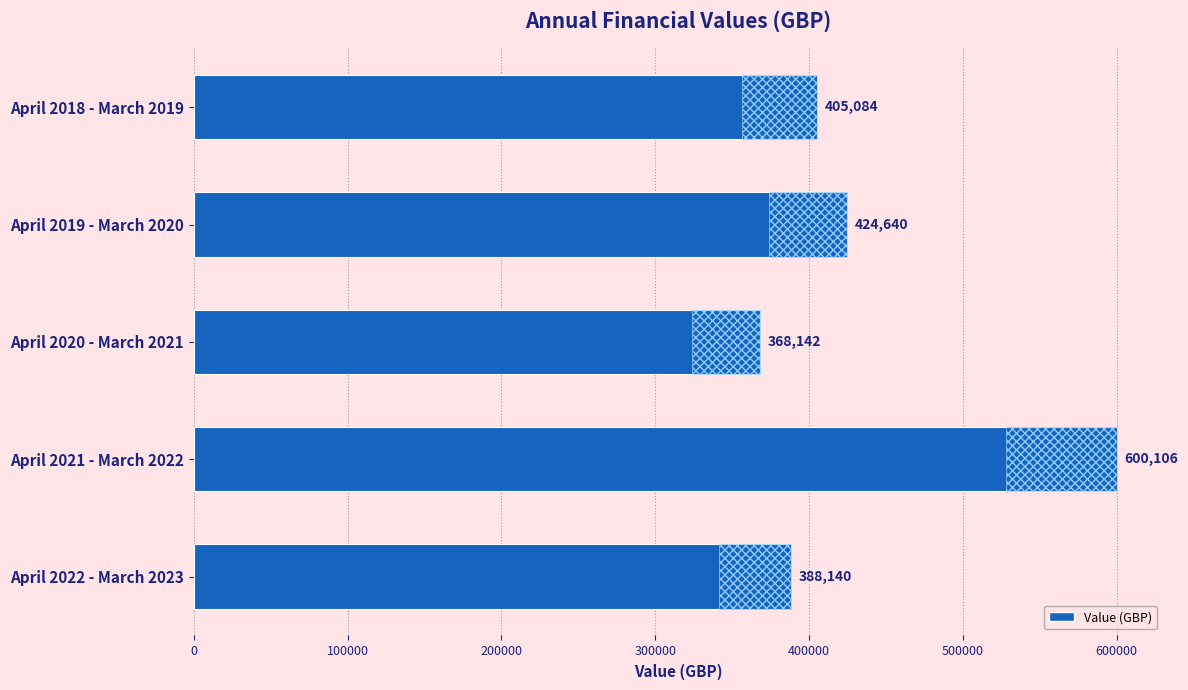

What is the ratio of the value at April 2021 - March 2022 to the value at April 2020 - March 2021?

1.6